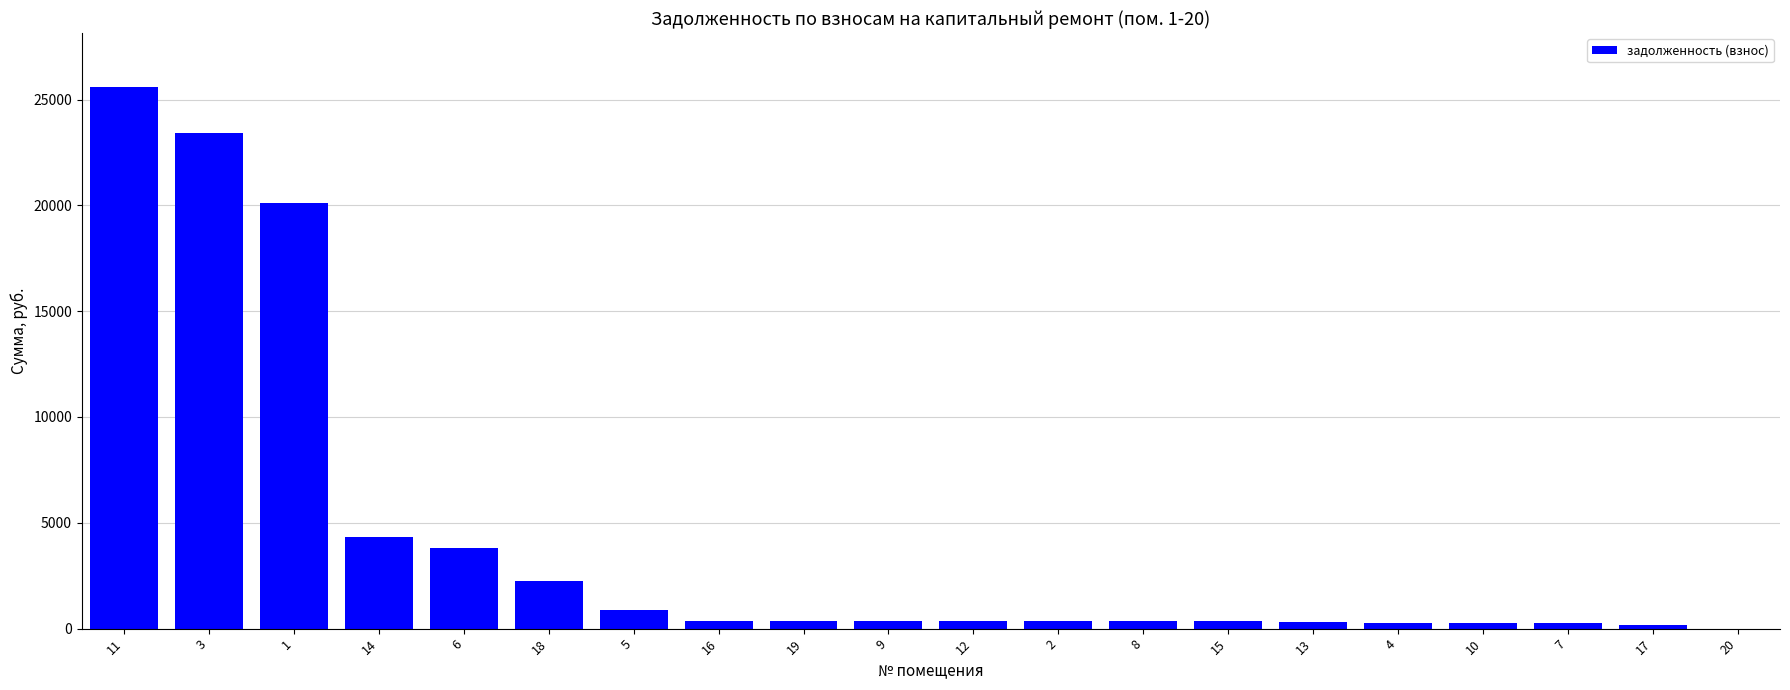

Is it true that the value at 11 is 11828.9?

False